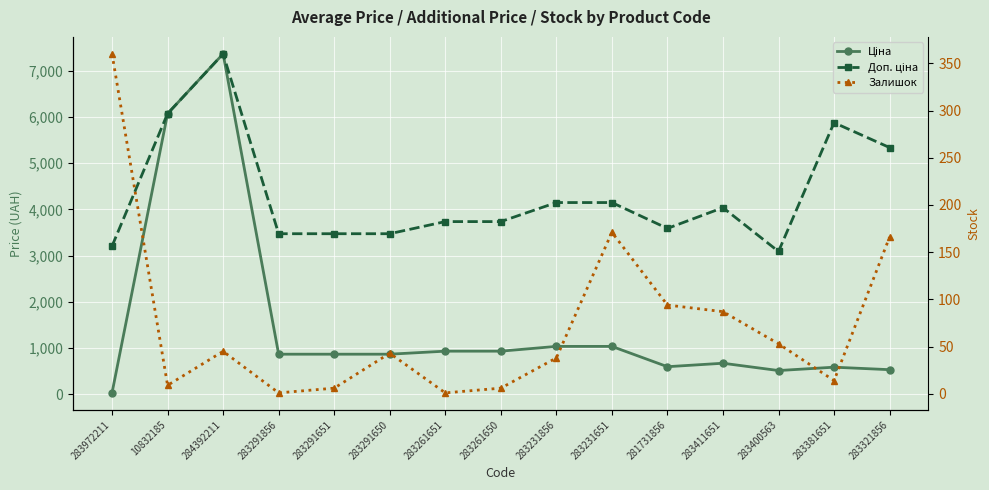

True or false: Доп. ціна and Залишок cross at least once.

False